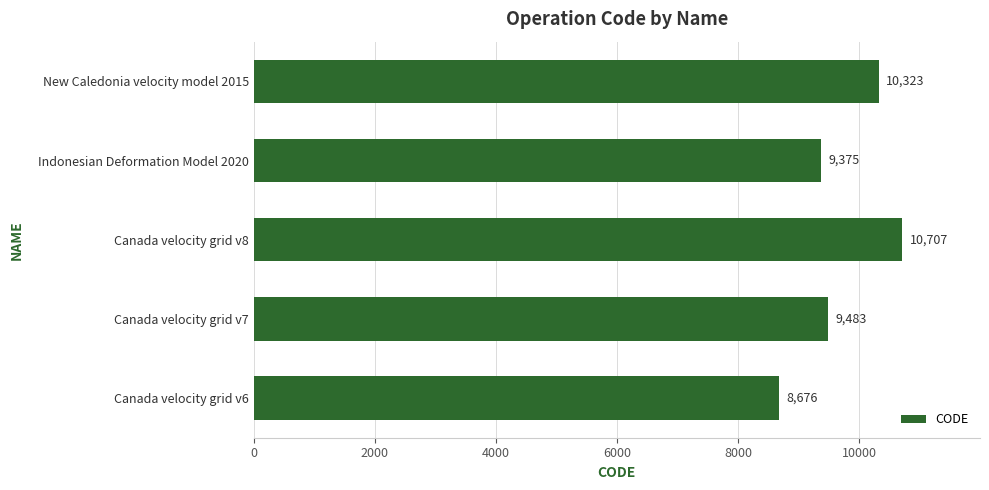

The chart shows a value of 9375 at Indonesian Deformation Model 2020. True or false?

True